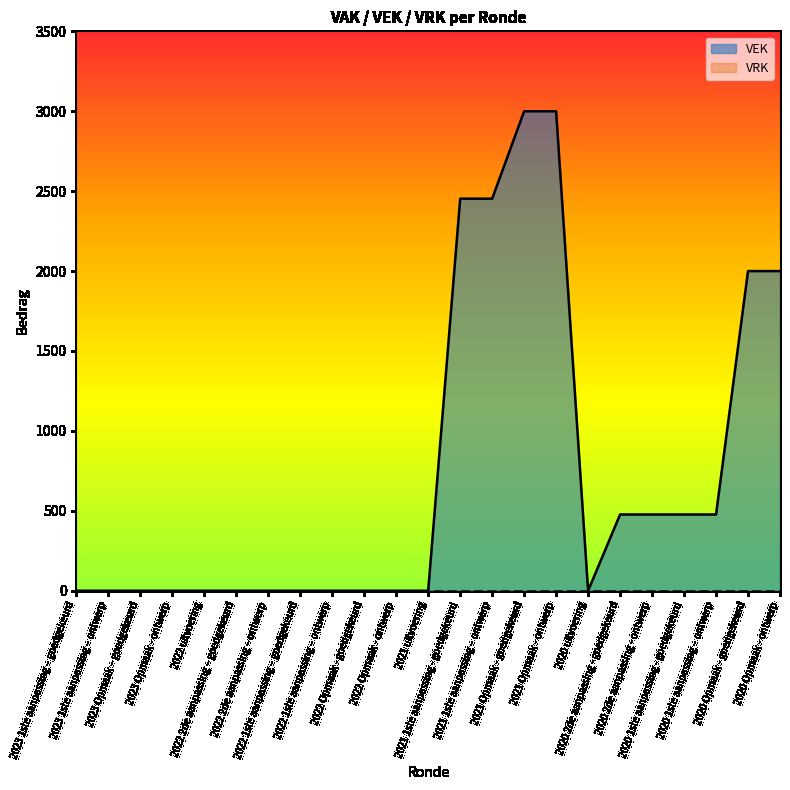

Reading right to left, transcribe all the data shown in this chart.

2000	2000	477	477	477	477	0	3000	3000	2453	2453	0	0	0	0	0	0	0	0	0	0	0	0